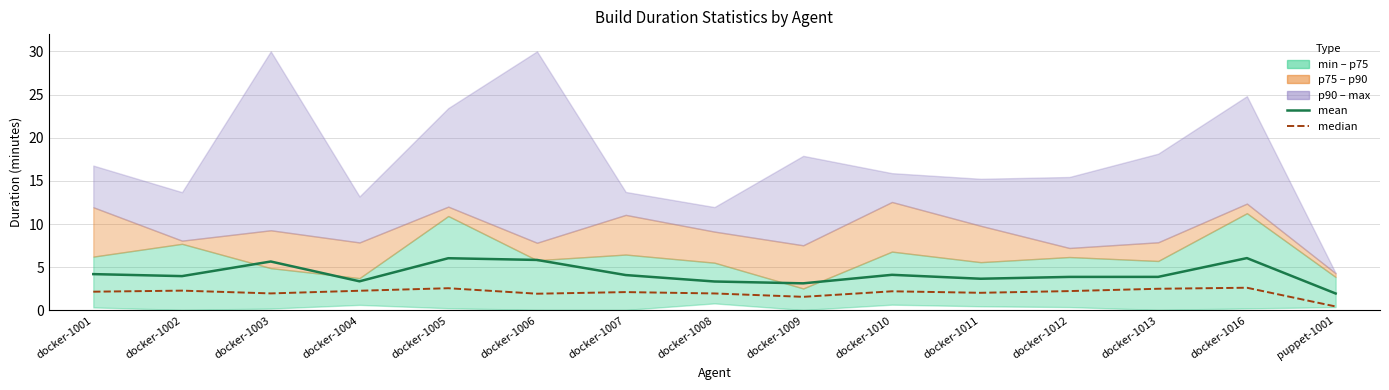

At which category does mean reach its first local valley?

docker-1002